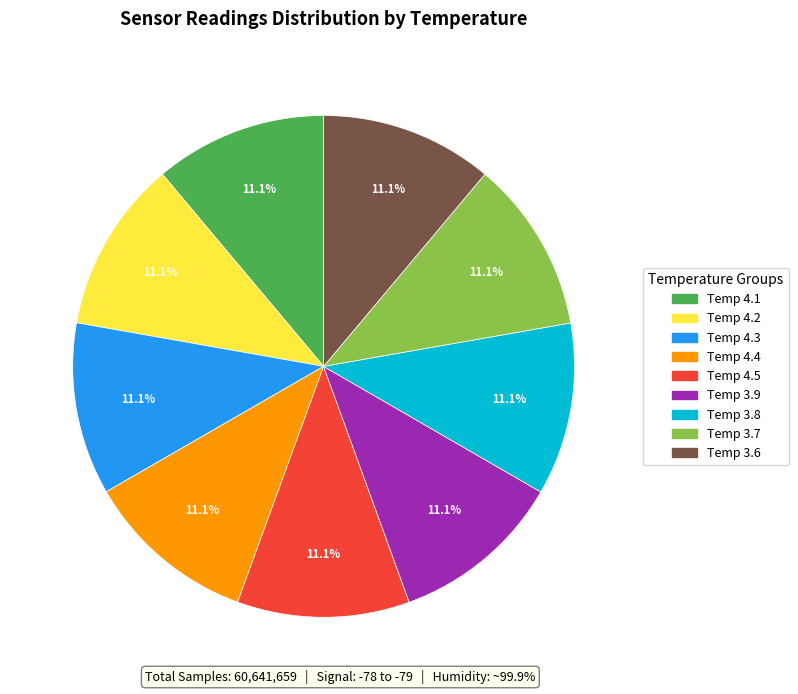

Does any single category account for the majority?

No